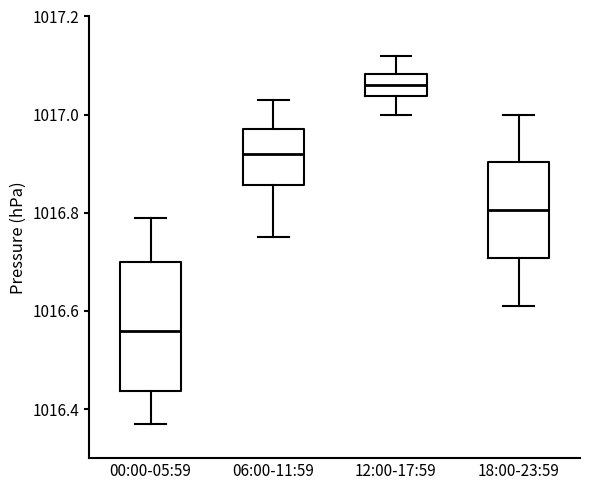

Reading left to right, read every box against the y-axis: the position of its median line, the range the box covers, and the ends of its whiskers. The values are not printed on the chart, so give them approximately, as read against the axis.

00:00-05:59: median 1016.56, box 1016.44 to 1016.70, whiskers 1016.38 to 1016.80
06:00-11:59: median 1016.92, box 1016.86 to 1016.98, whiskers 1016.76 to 1017.04
12:00-17:59: median 1017.06, box 1017.04 to 1017.08, whiskers 1017.00 to 1017.12
18:00-23:59: median 1016.80, box 1016.70 to 1016.90, whiskers 1016.62 to 1017.00